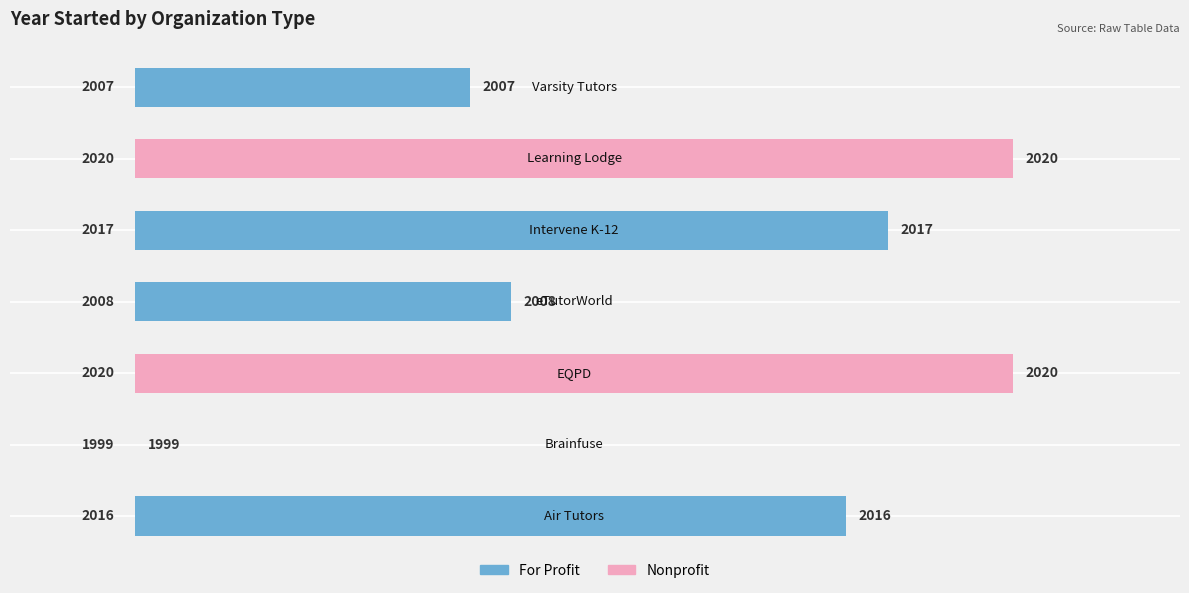

What is the difference between the maximum and second lowest values?

13